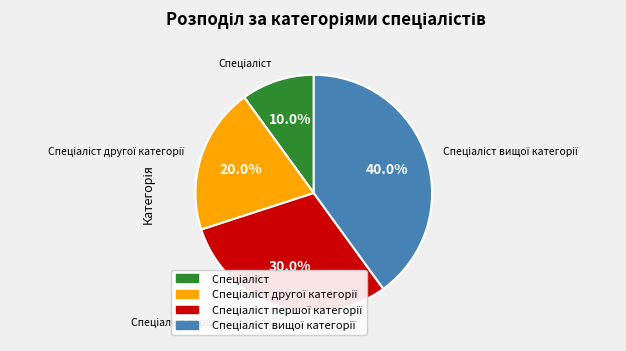

Is there any slice that represents more than half of the pie?

No